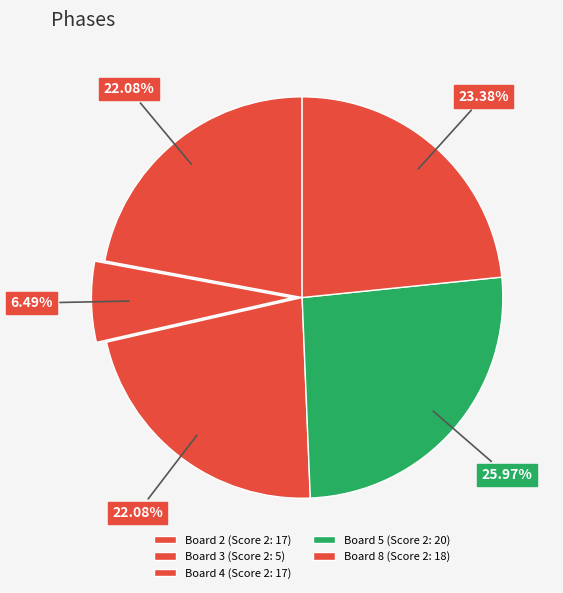

Count the number of slices in the pie.

5